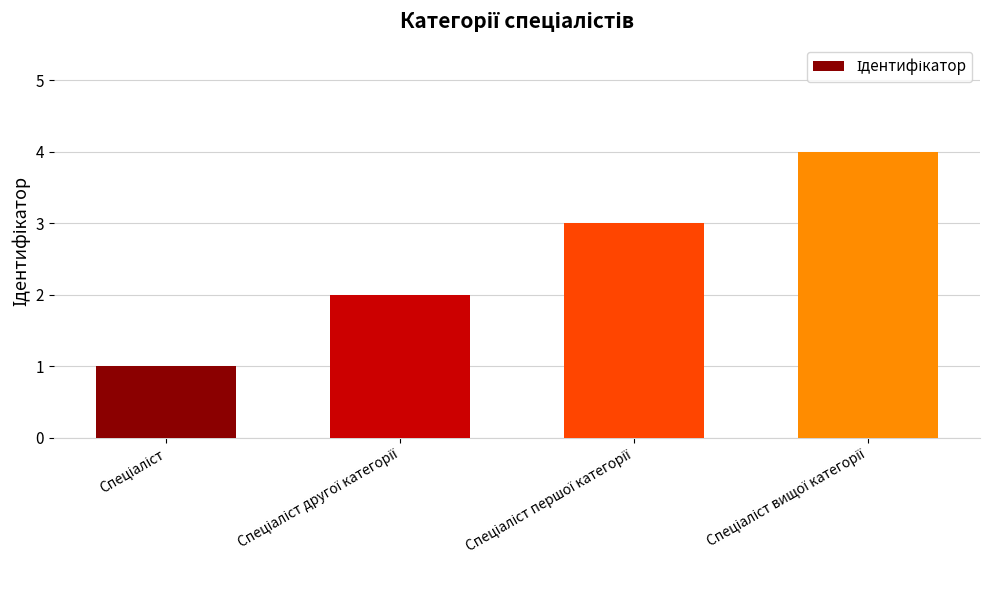

What is the difference between the maximum and minimum values?

3